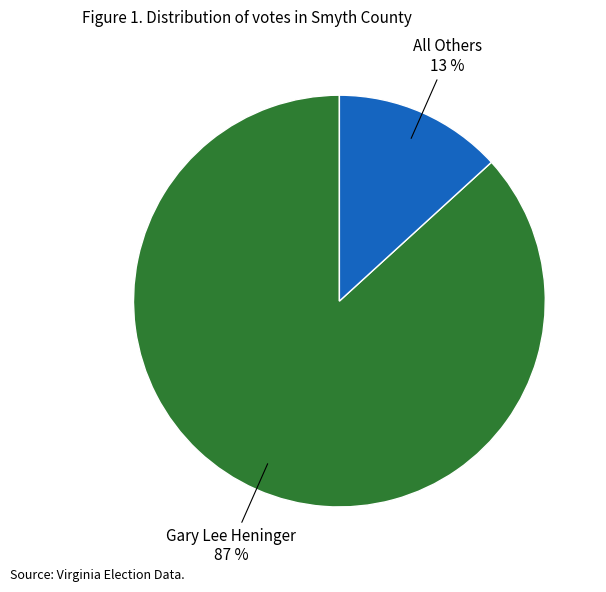

What percentage is the All Others slice, to the nearest percent?

13%